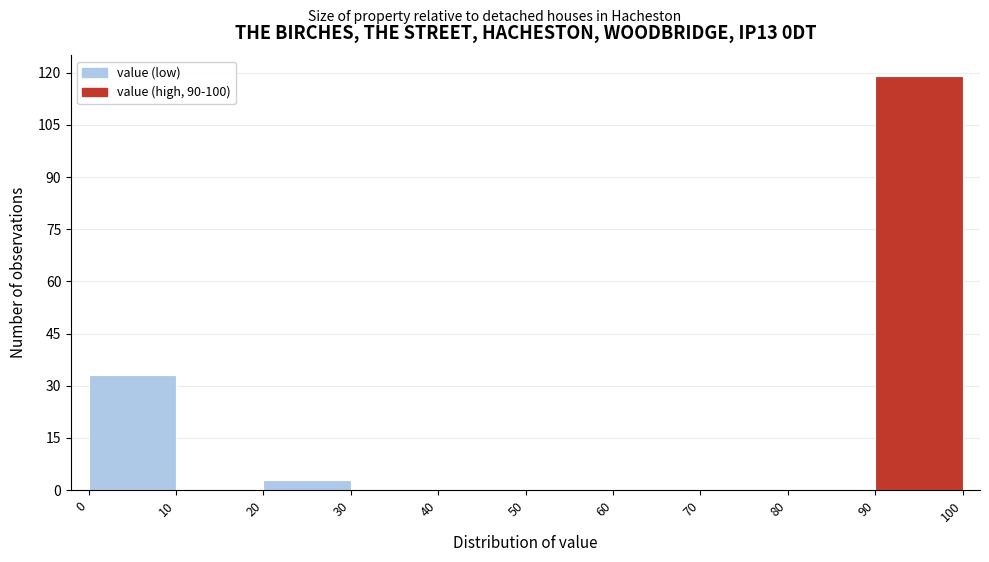

Reading left to right, list every bar in this chart as the range it spans on the x-axis followed by its height. The values are not printed on the chart, so give them approximately, as read against the axis.

0 to 10: 34
10 to 20: 0
20 to 30: 4
30 to 40: 0
40 to 50: 0
50 to 60: 0
60 to 70: 0
70 to 80: 0
80 to 90: 0
90 to 100: 120